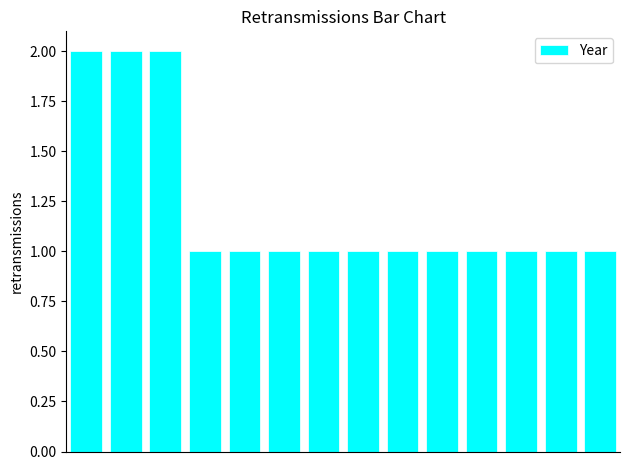

Reading right to left, what are all the values shown in this chart?

1	1	1	1	1	1	1	1	1	1	1	2	2	2